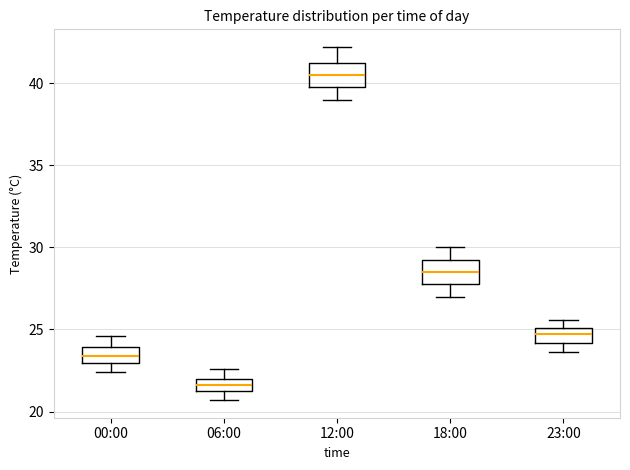

Where does the upper whisker of the box for 12:00 end on the y-axis? The values are not printed on the chart, so give them approximately, as read against the axis.

42.0